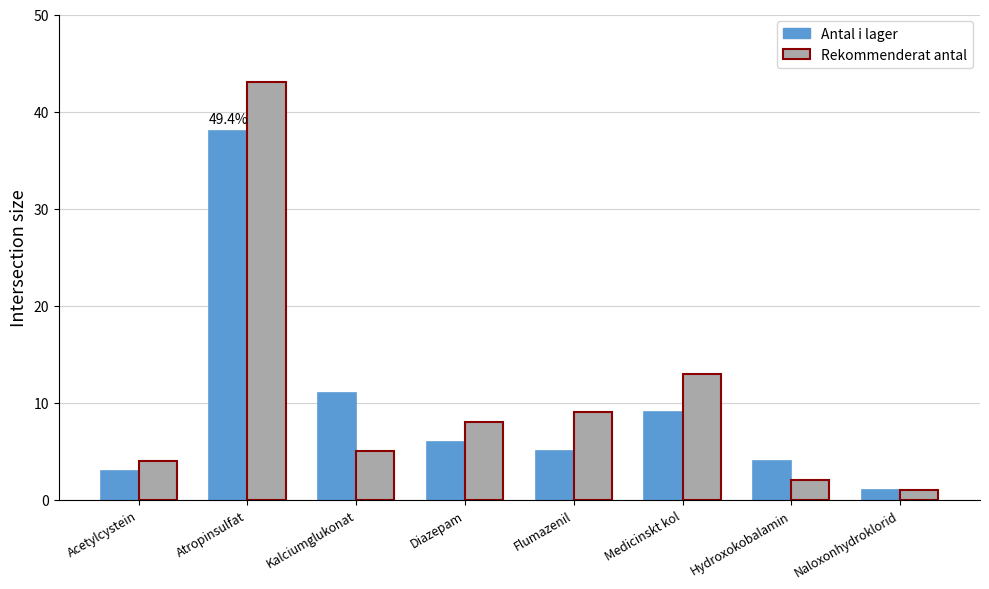

What is the difference between the maximum and minimum values in the Rekommenderat antal series?

42